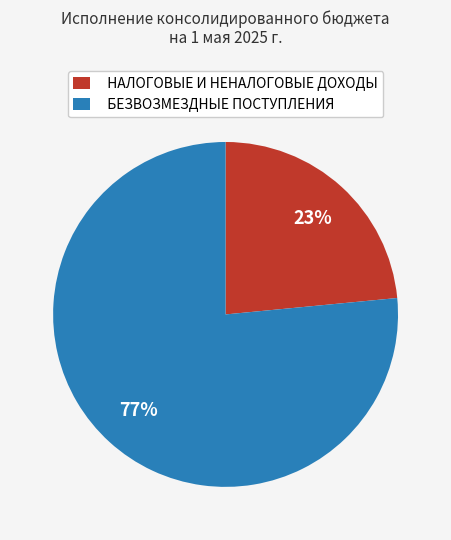

True or false: БЕЗВОЗМЕЗДНЫЕ ПОСТУПЛЕНИЯ accounts for 77% of the total.

True